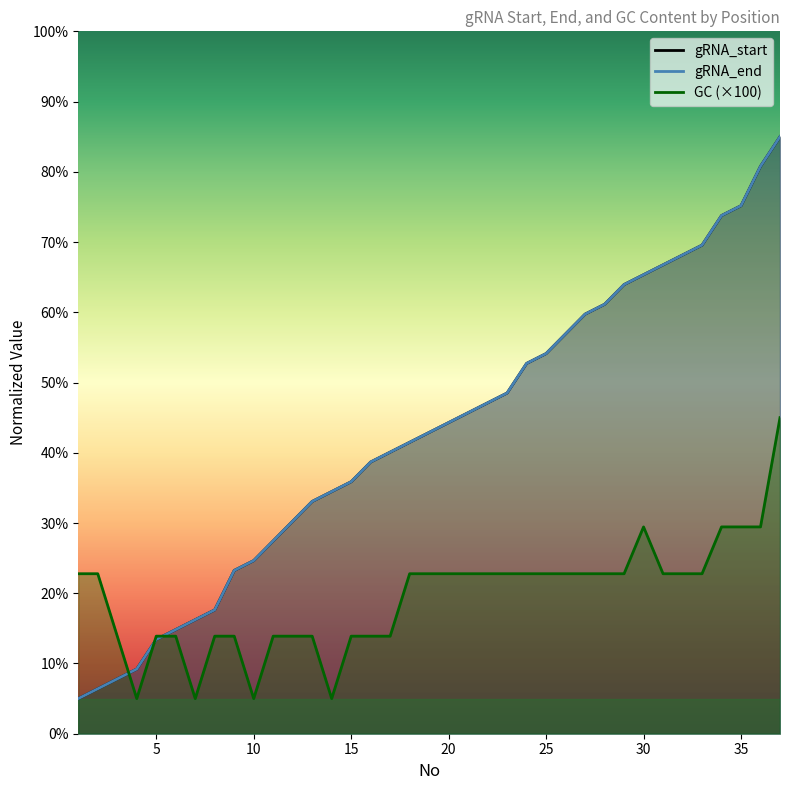

Which category has the lowest value in the gRNA_start series?

1